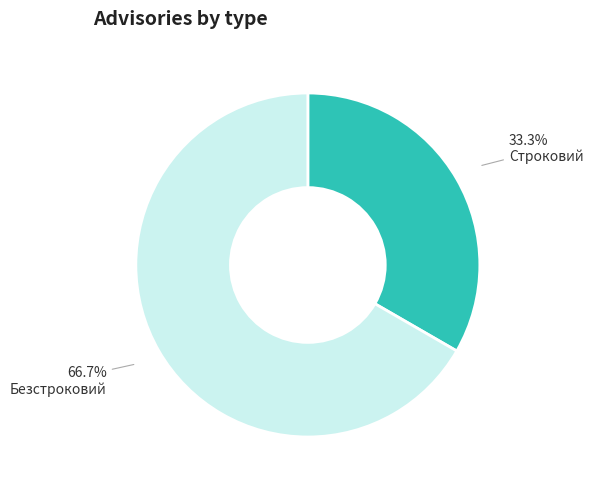

Does Строковий account for over 50% of the chart?

No